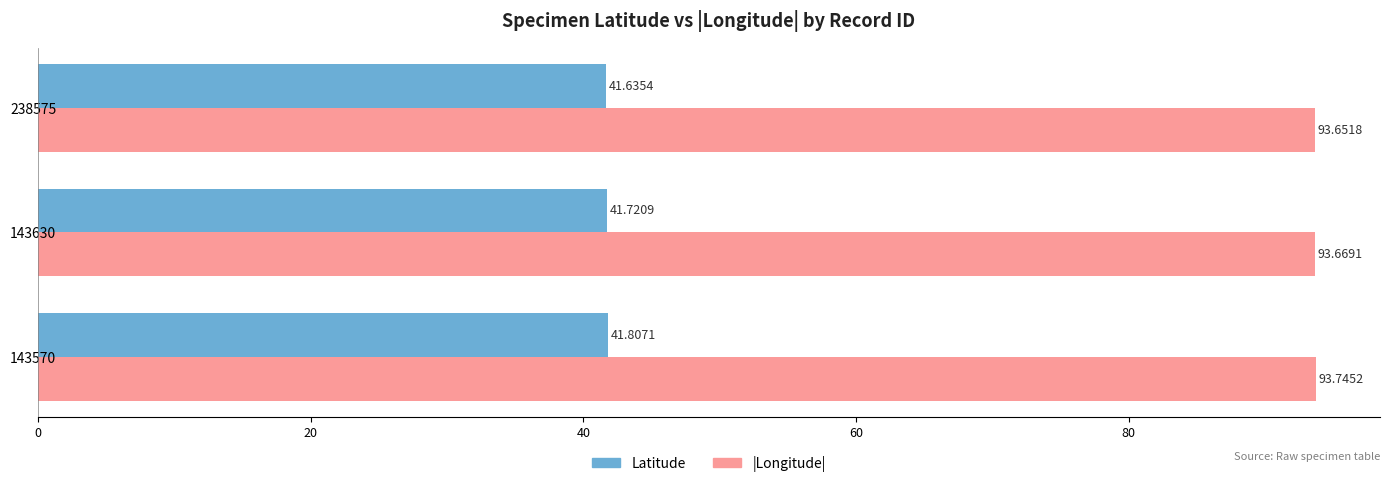

What are all the series names shown in the legend?

Latitude, |Longitude|